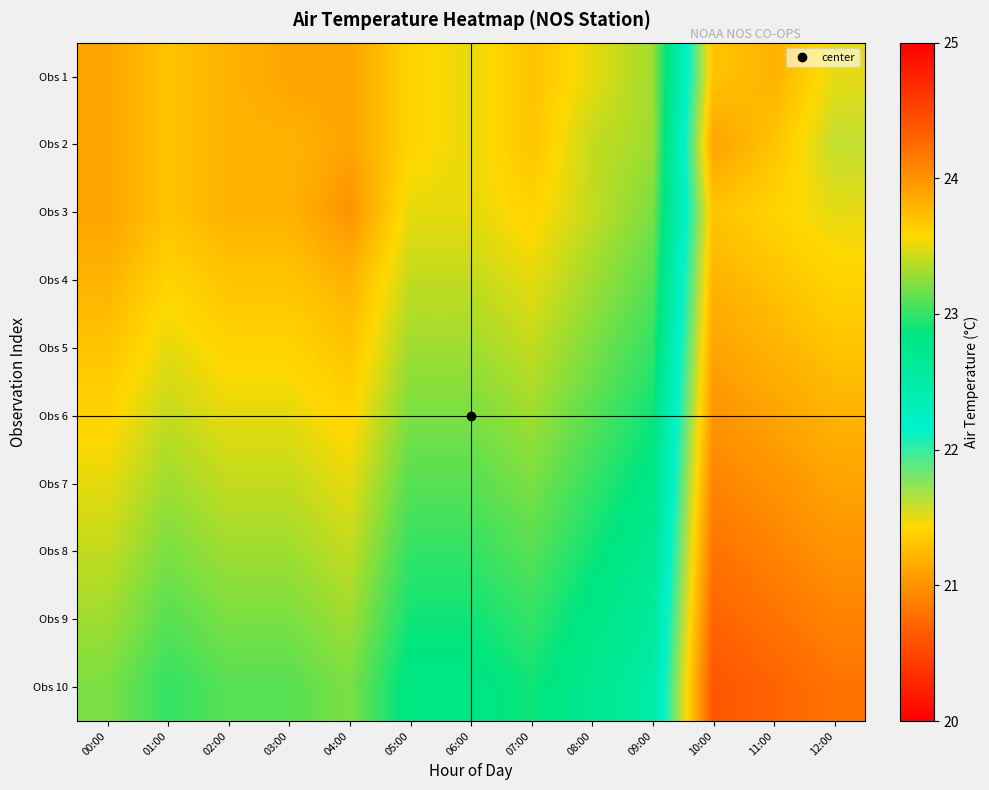

Count the number of categories in the chart.

13